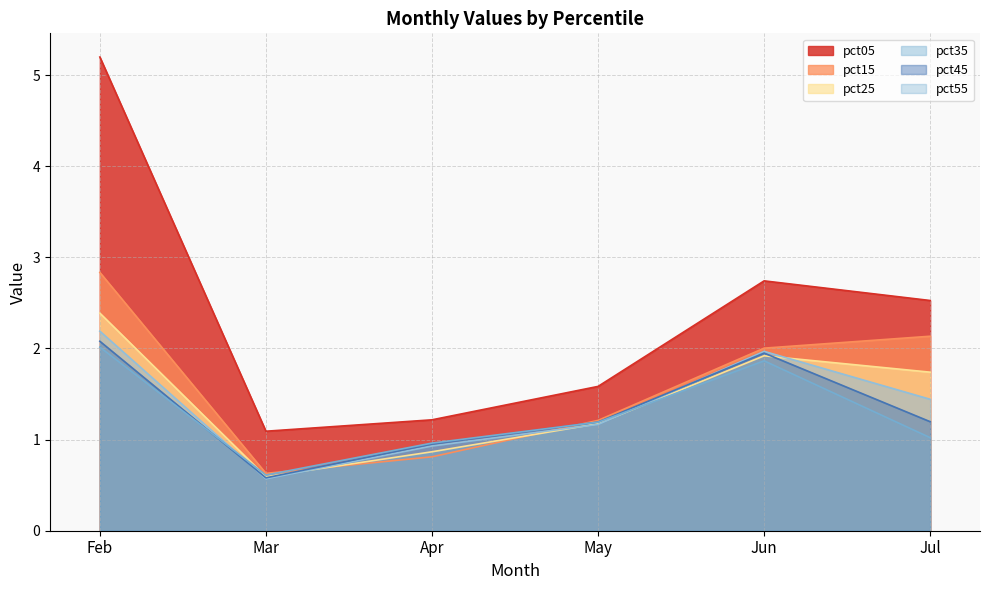

What are all the series names shown in the legend?

pct05, pct15, pct25, pct35, pct45, pct55